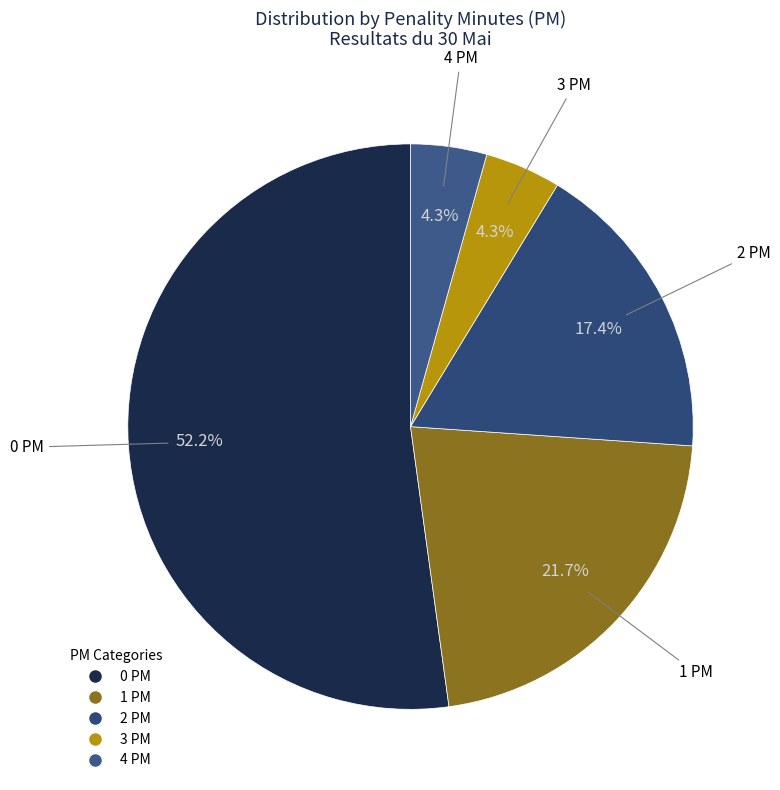

What portion of the pie excludes 2 PM?

82.6%